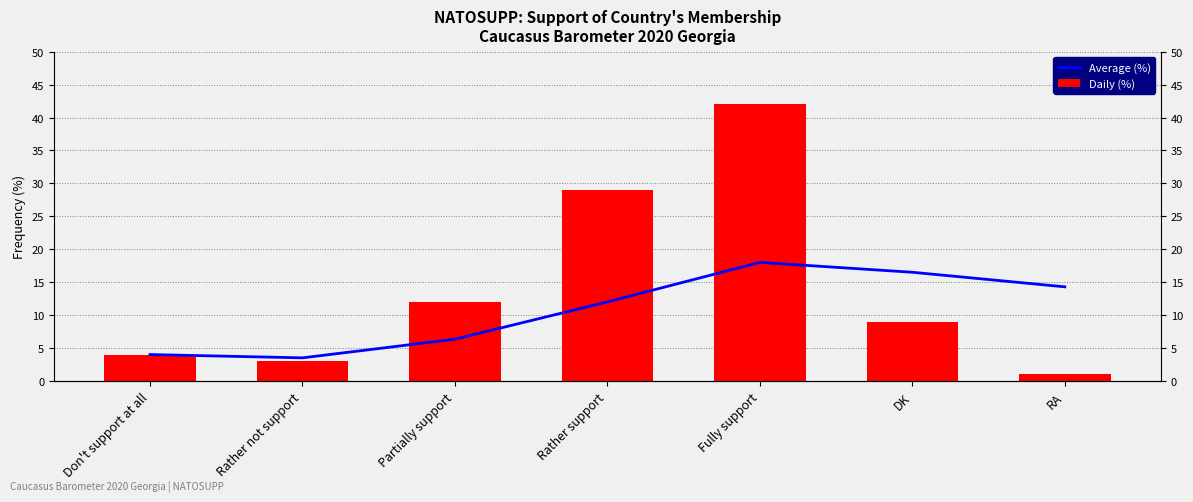

Rank the series by their average value, from lowest to highest.

Average (%), Daily (%)